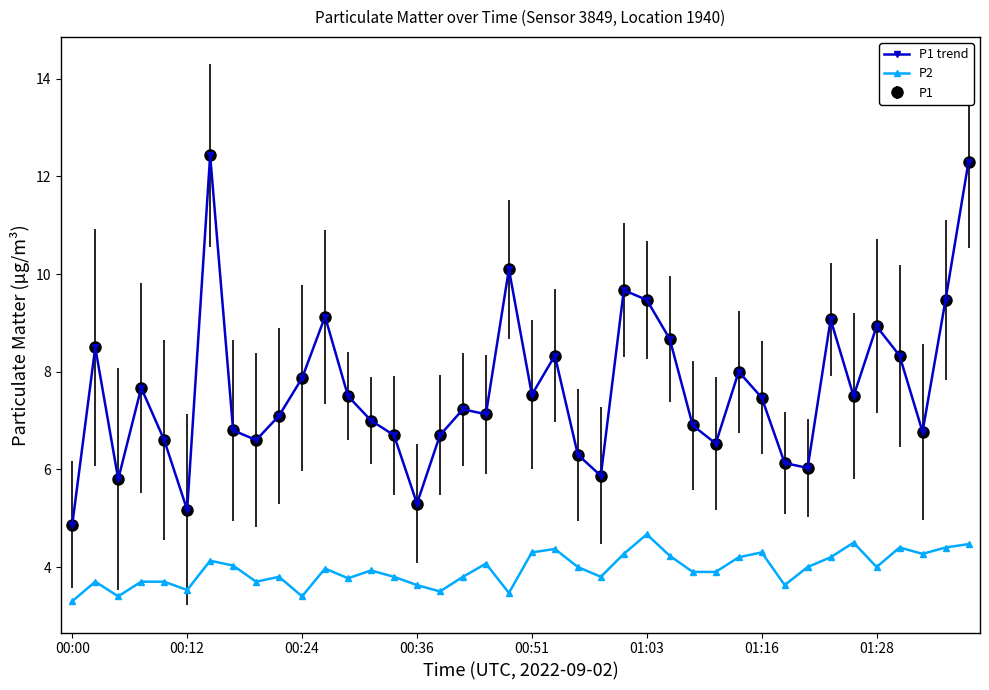

Which label corresponds to the smallest value in the chart?

00:00